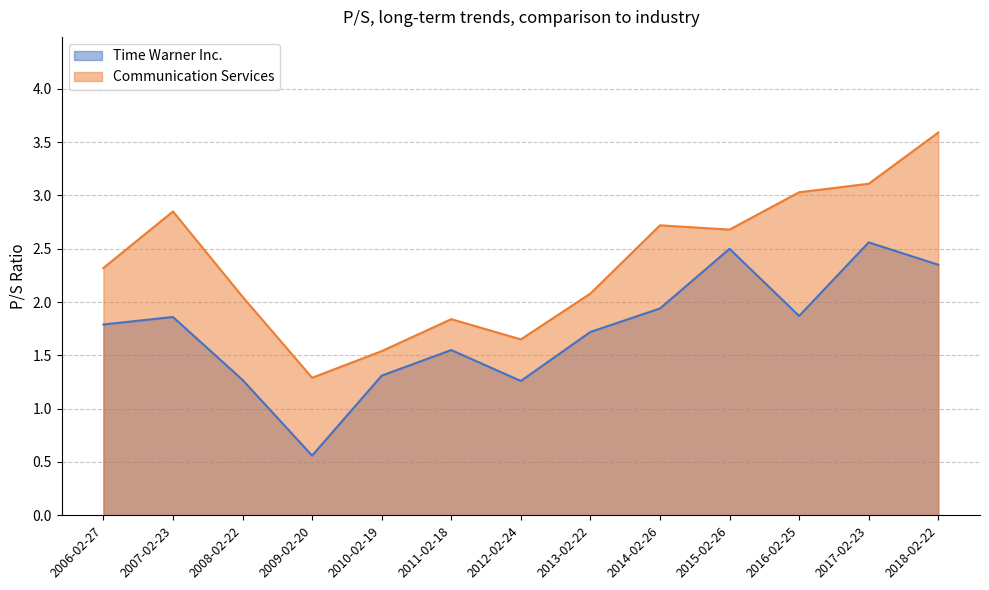

What position from the left is 2016-02-25?

11